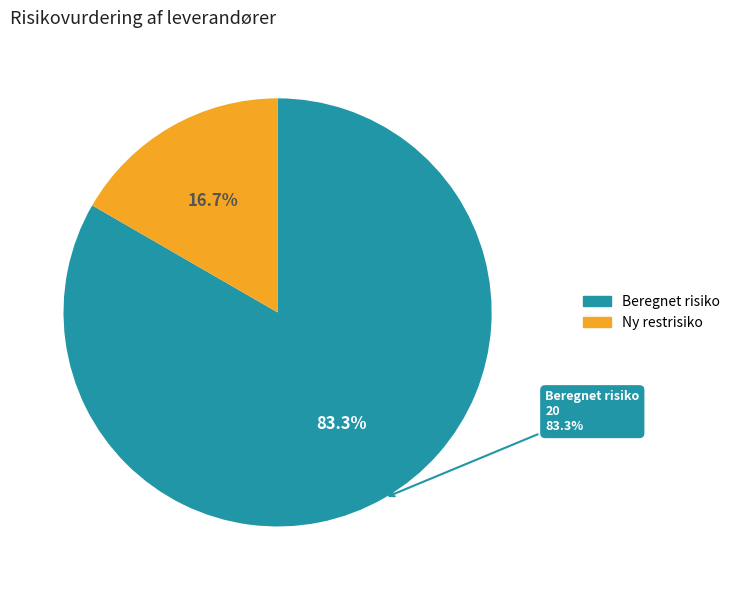

Combined, do Ny restrisiko (4) and Beregnet risiko (20) account for over 50%?

Yes